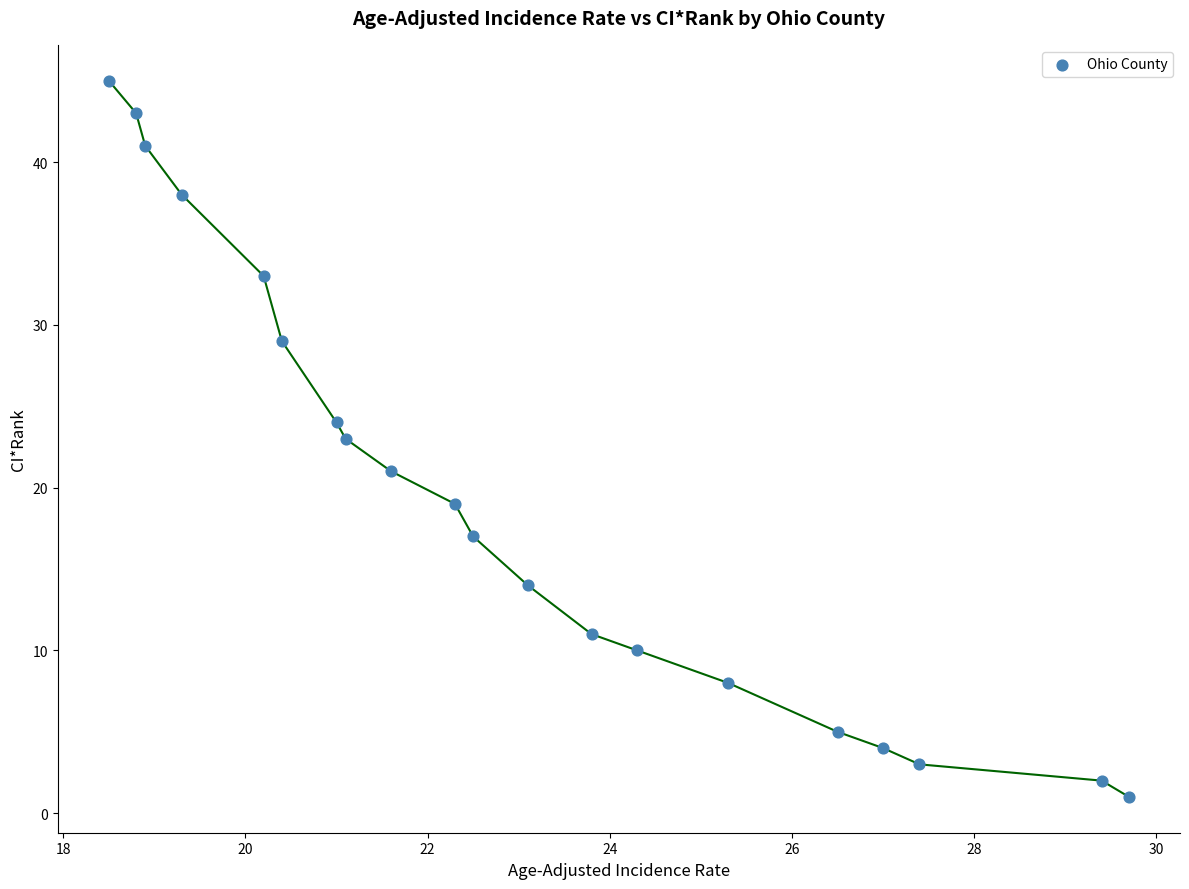

What is the range of Y values (max minus min)?

44